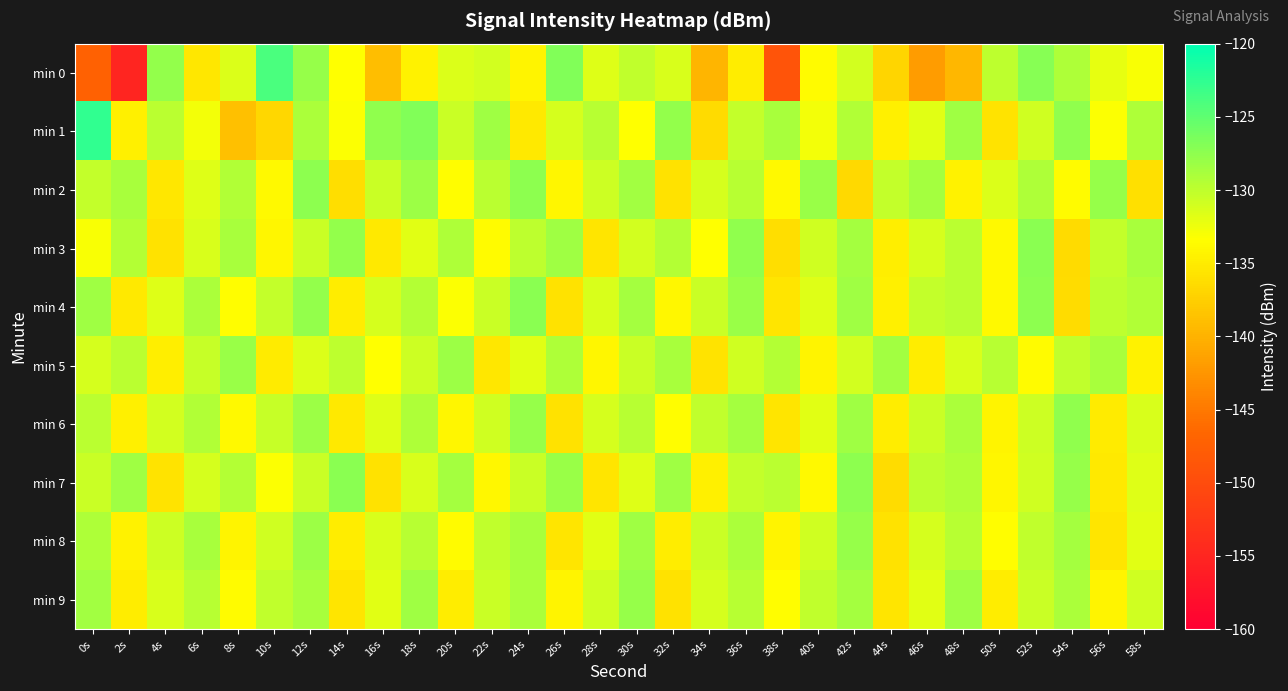

Which series has the widest spread of values?

min 0